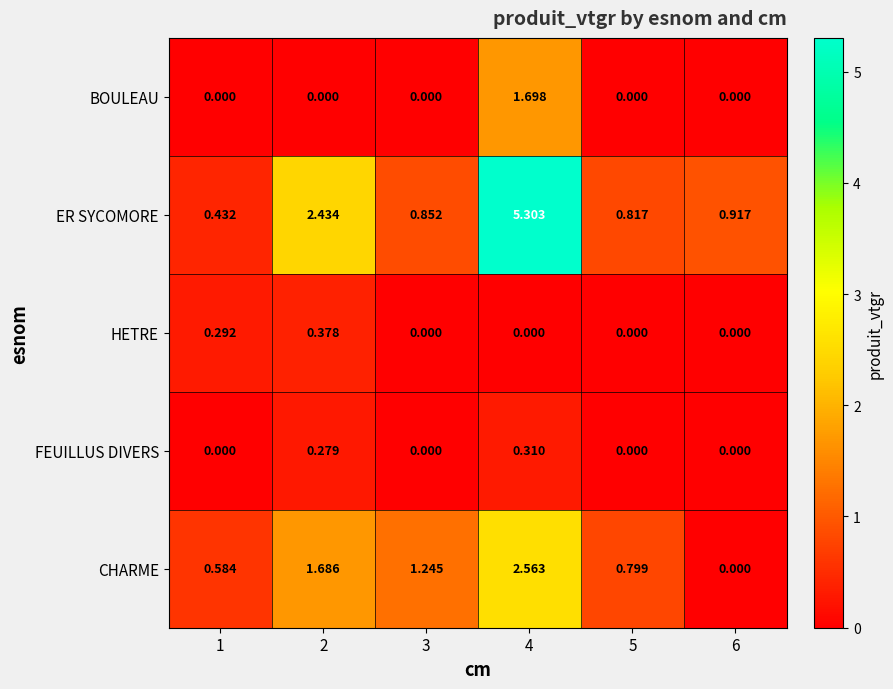

Which category has the highest value across all series?

4